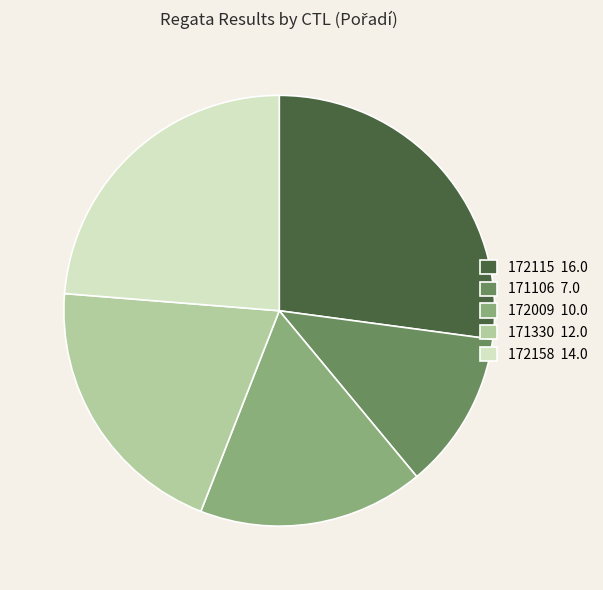

Is it true that 172115 is 41% of the pie?

False